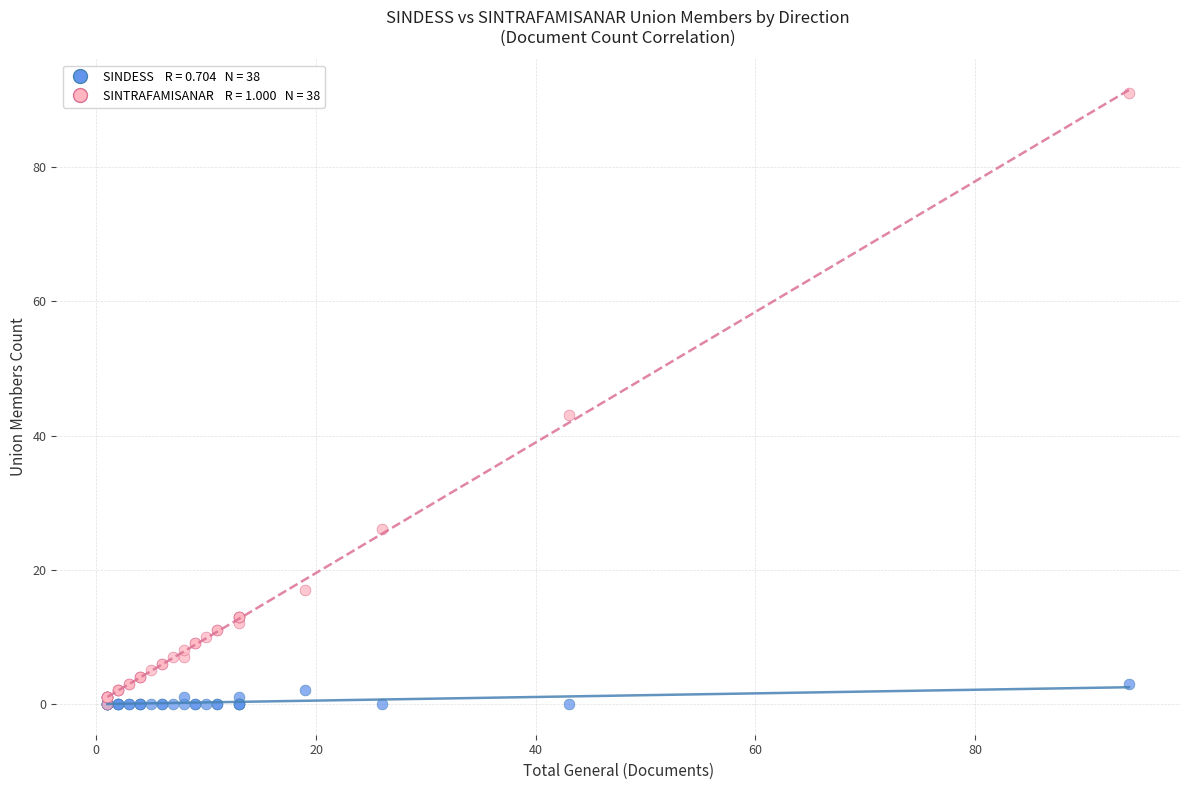

Across all series, what Y value is closest to 45?

43